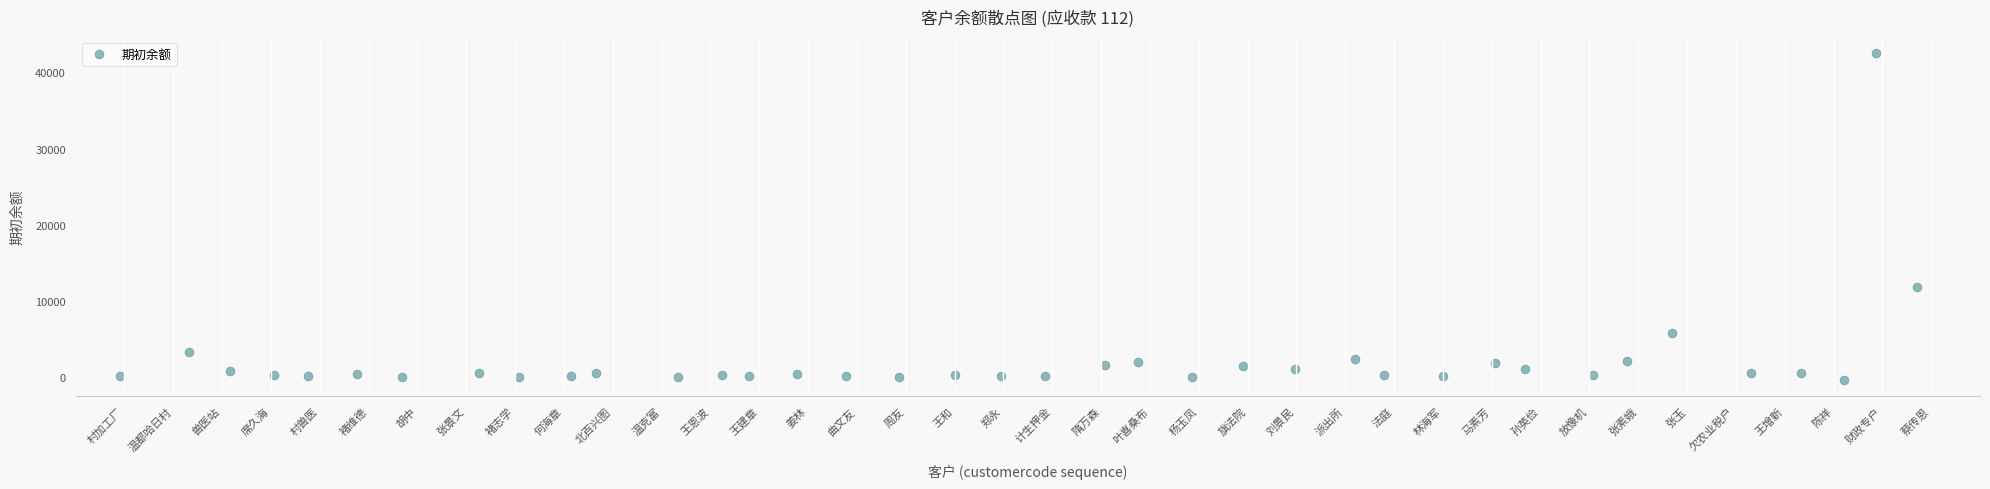

What Y value in the scatter plot is closest to 21137?

11895.7